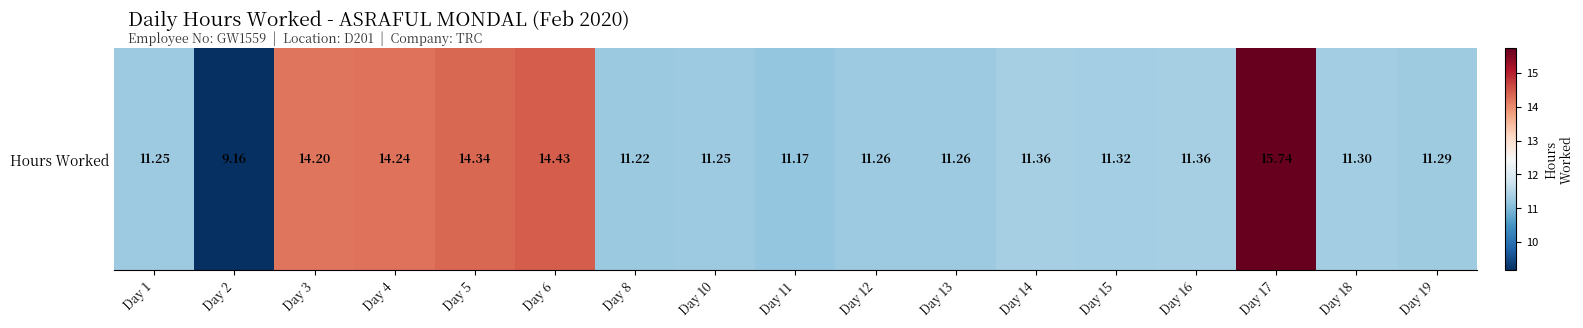

Reading left to right, list all the values displayed in this chart.

11.2	9.2	14.2	14.2	14.3	14.4	11.2	11.2	11.2	11.3	11.3	11.4	11.3	11.4	15.7	11.3	11.3